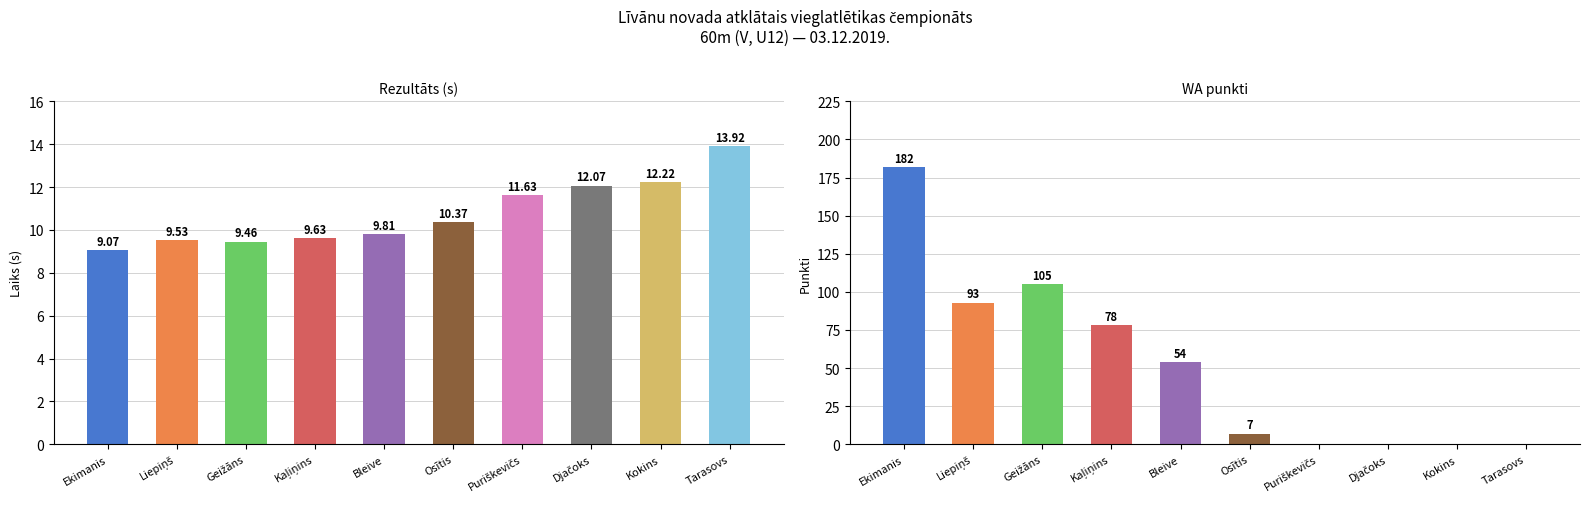

What is the approximate value of WA punkti at Ekimanis?

182.0